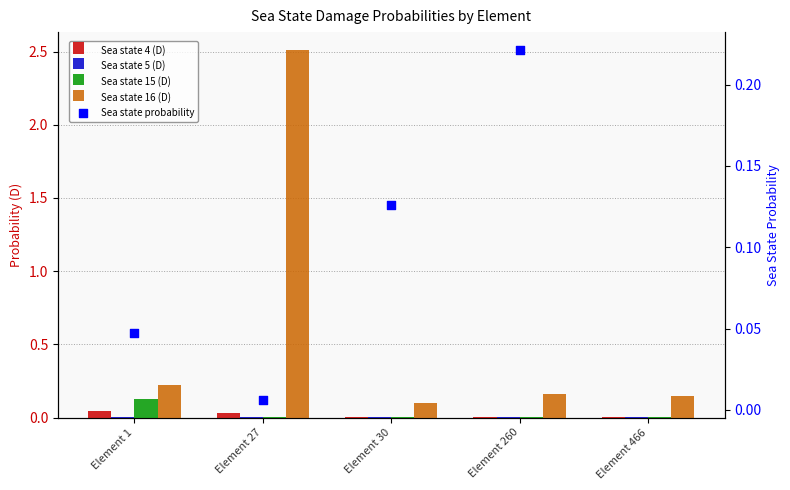

At how many categories does at least one series exceed 0?

5